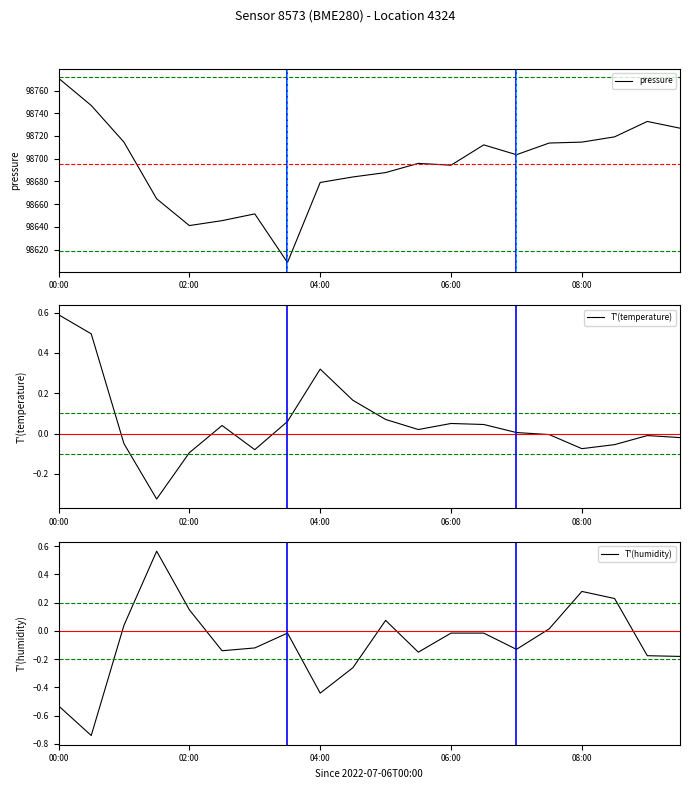

Reading left to right, what are all the values shown in this chart?

pressure: 98770.8	98746.8	98714.6	98664.7	98641.2	98645.5	98651.4	98608.6	98679.1	98683.9	98687.8	98695.9	98694.3	98712.2	98703.5	98713.8	98714.6	98719.2	98732.8	98726.8
T'(temperature): 0.6	0.5	-0.0	-0.3	-0.1	0.0	-0.1	0.1	0.3	0.2	0.1	0.0	0.1	0.0	0.0	-0.0	-0.1	-0.1	-0.0	-0.0
T'(humidity): -0.5	-0.7	0.0	0.6	0.1	-0.1	-0.1	-0.0	-0.4	-0.3	0.1	-0.2	-0.0	-0.0	-0.1	0.0	0.3	0.2	-0.2	-0.2